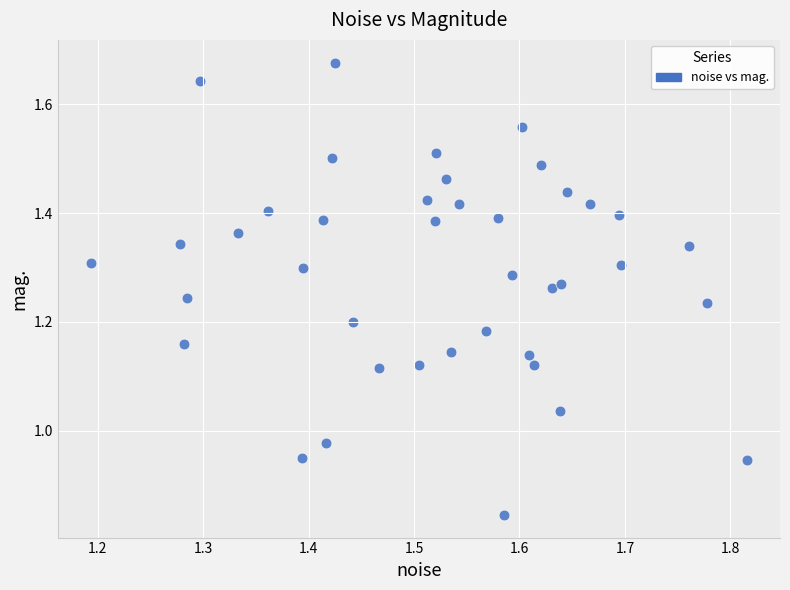

What is the range of X values (max minus min)?

0.6